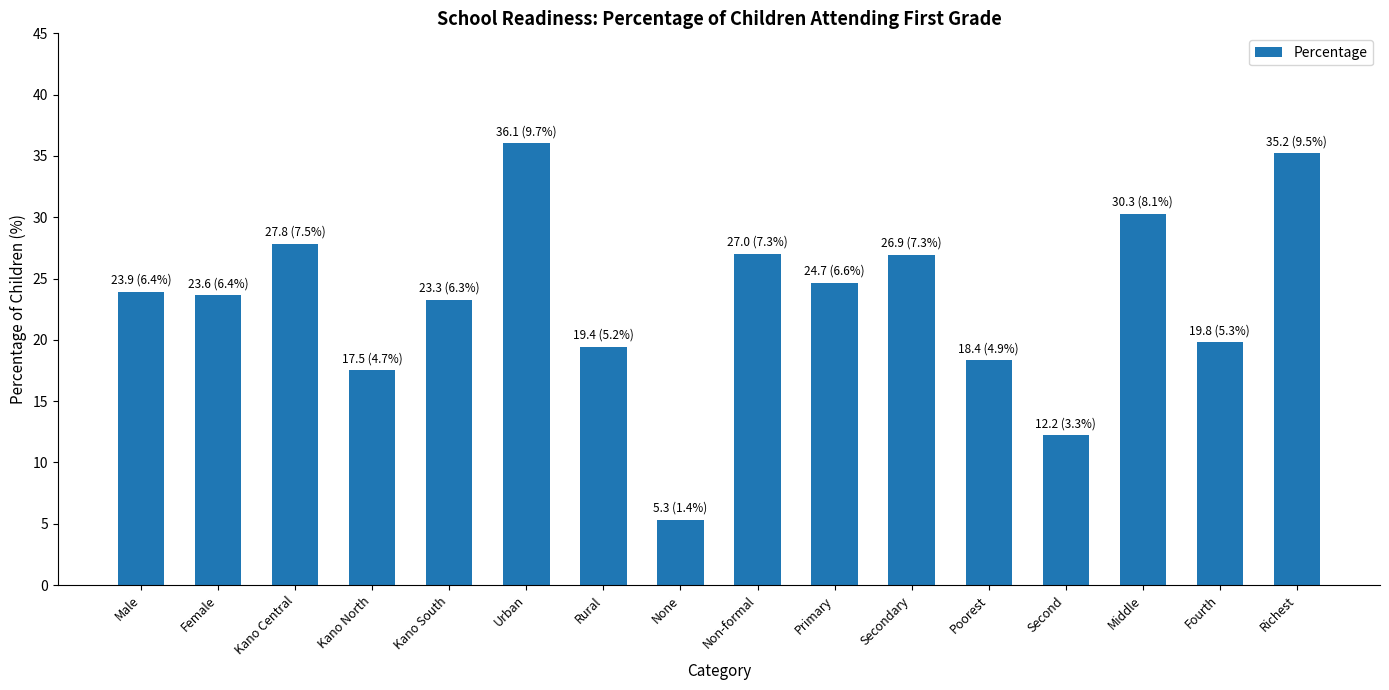

How many data points does each series have?

16